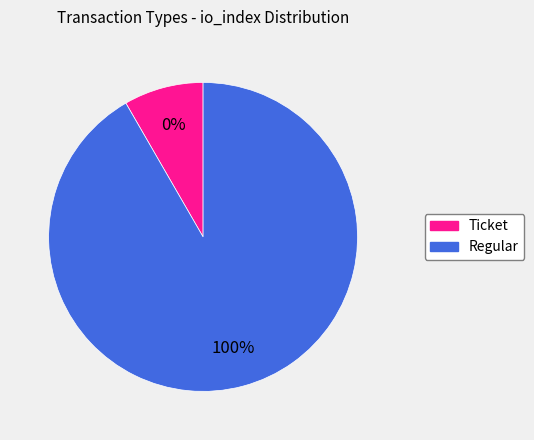

The Regular slice represents 92% of the pie. True or false?

False